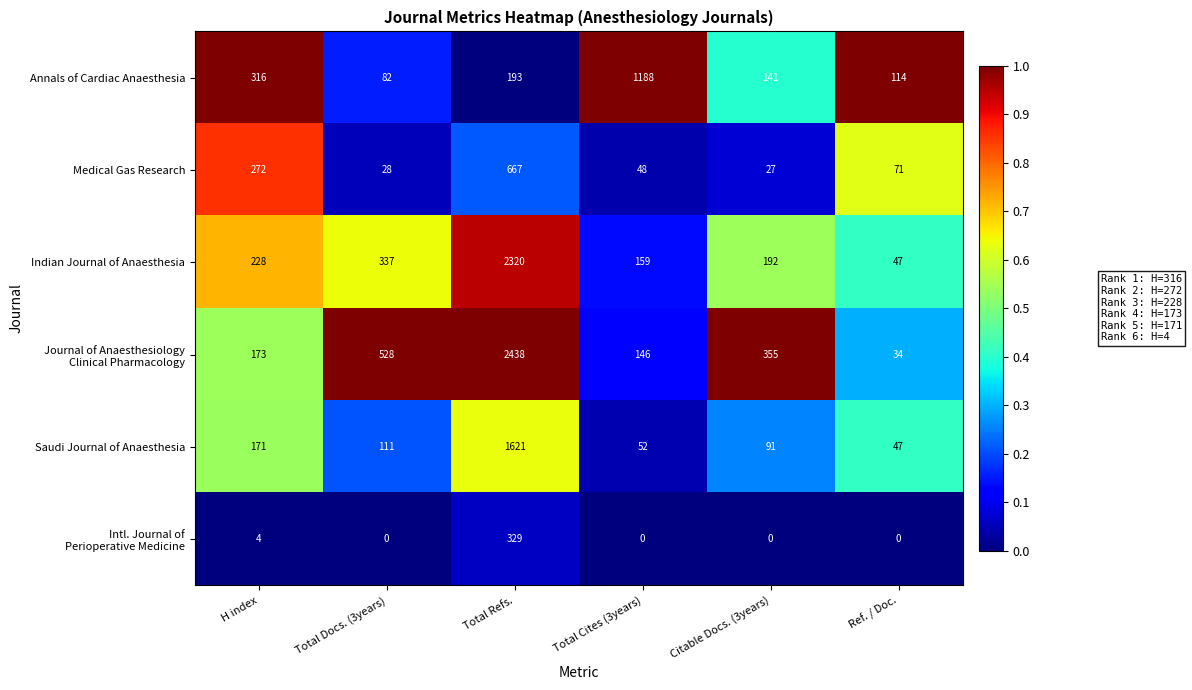

At which category is the sum across all series the highest?

Total Refs.